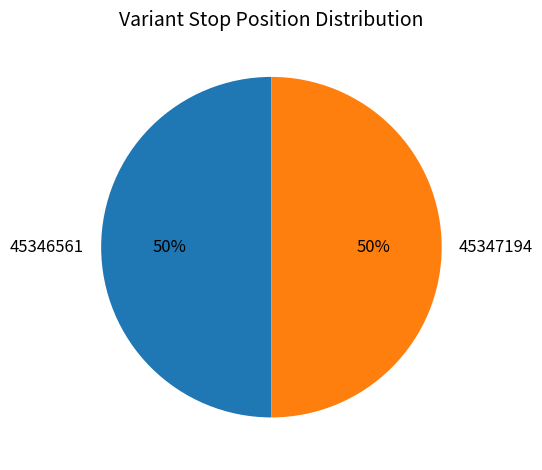

Combined, do 45347194 and 45346561 account for over 50%?

Yes